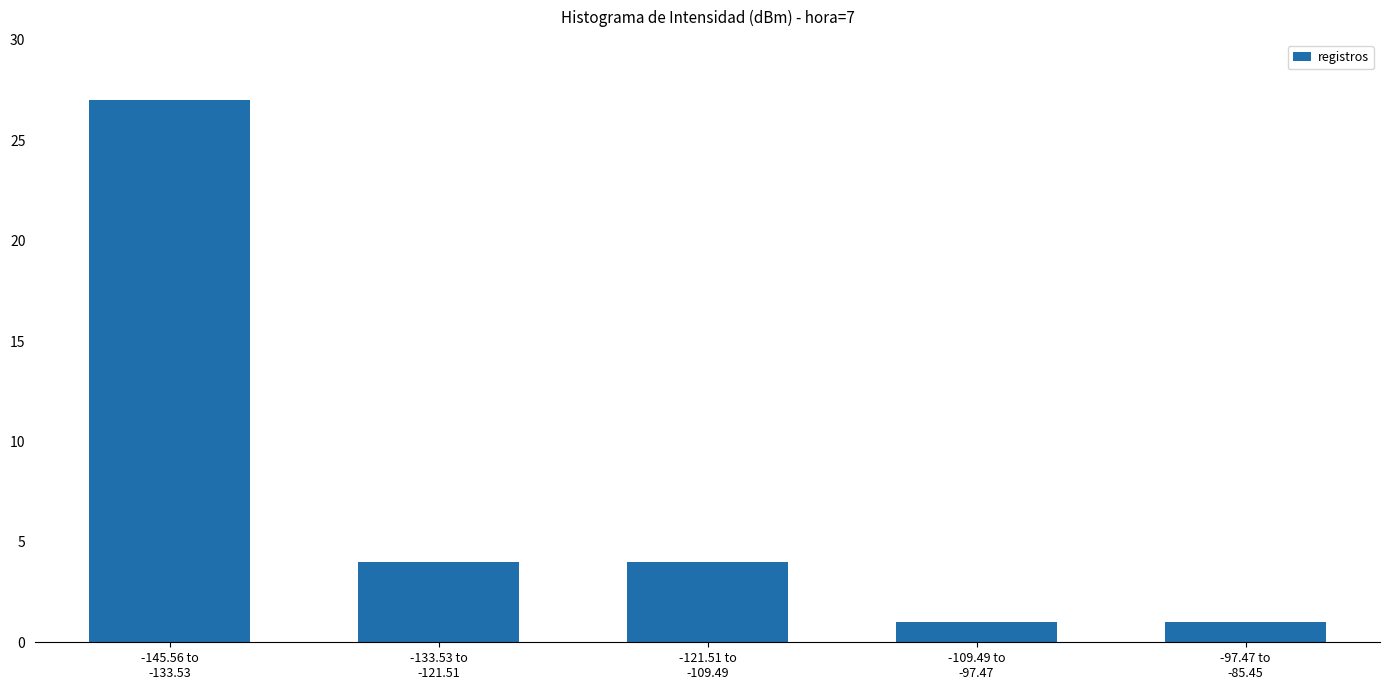

Are the bars horizontal?

No